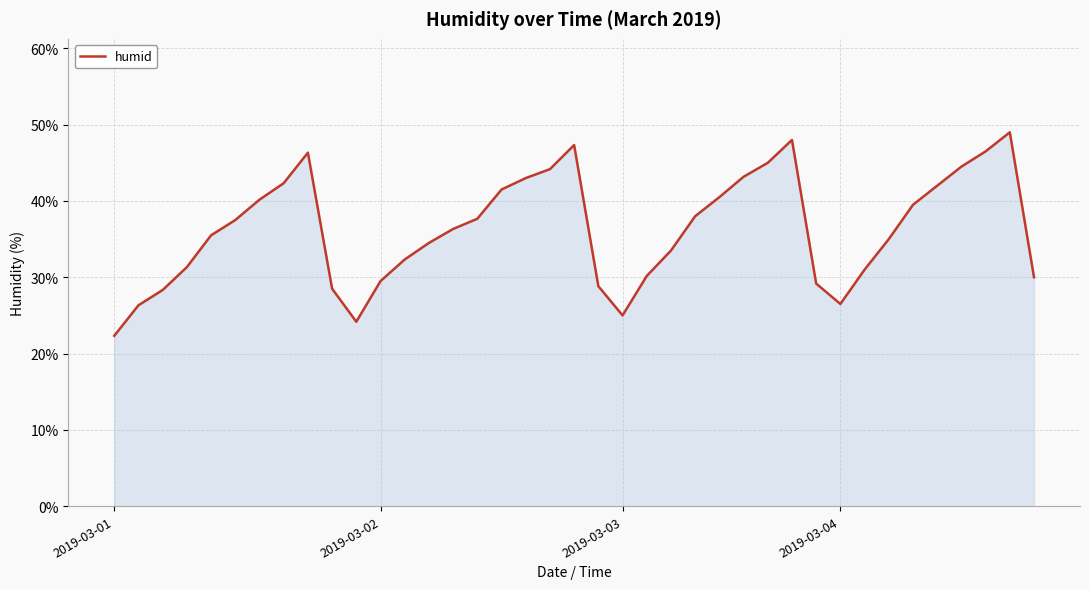

What is the greatest value displayed?

49.0